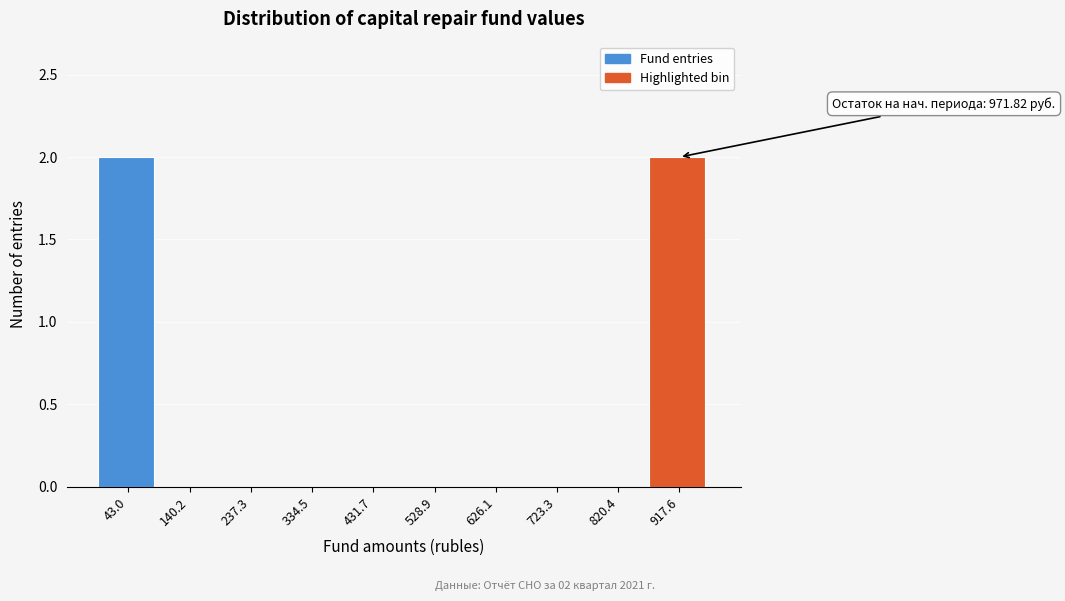

Reading right to left, transcribe all the data shown in this chart.

917.6=2	820.4=0	723.3=0	626.1=0	528.9=0	431.7=0	334.5=0	237.3=0	140.2=0	43.0=2